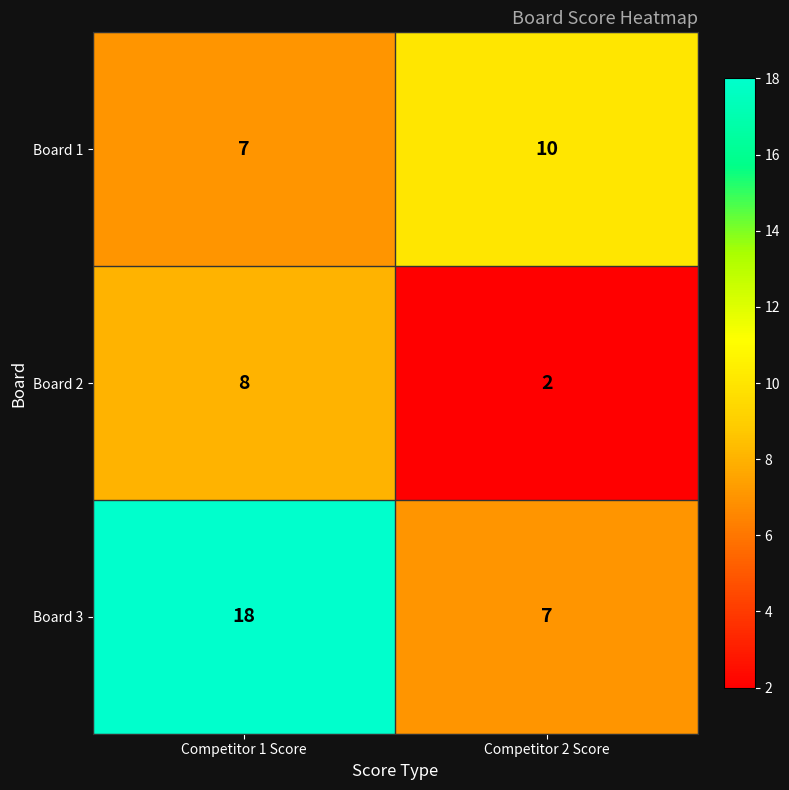

True or false: Board 3 has a value of 12 at Competitor 2 Score.

False